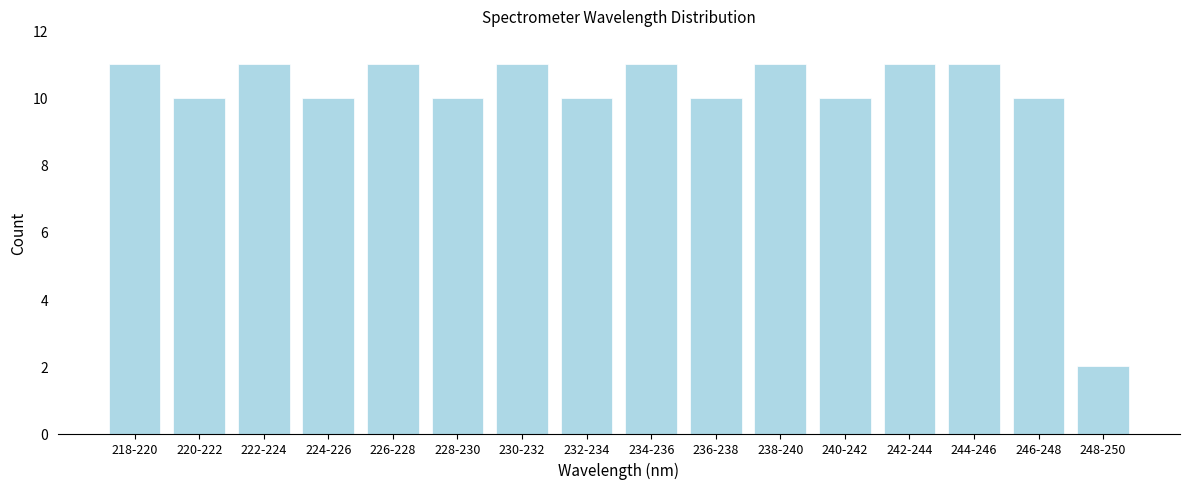

Reading left to right, extract all data points from this chart.

11	10	11	10	11	10	11	10	11	10	11	10	11	11	10	2